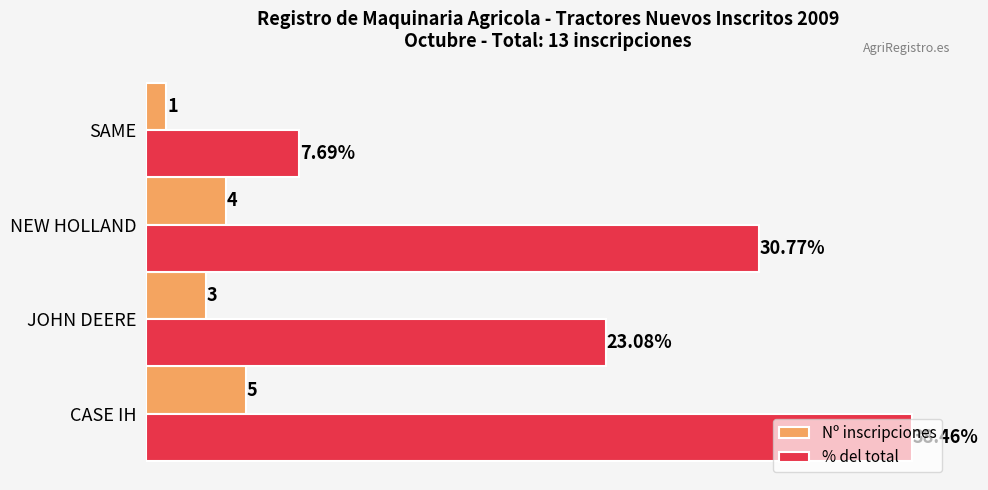

At SAME, list the series in order from smallest to largest.

Nº inscripciones, % del total